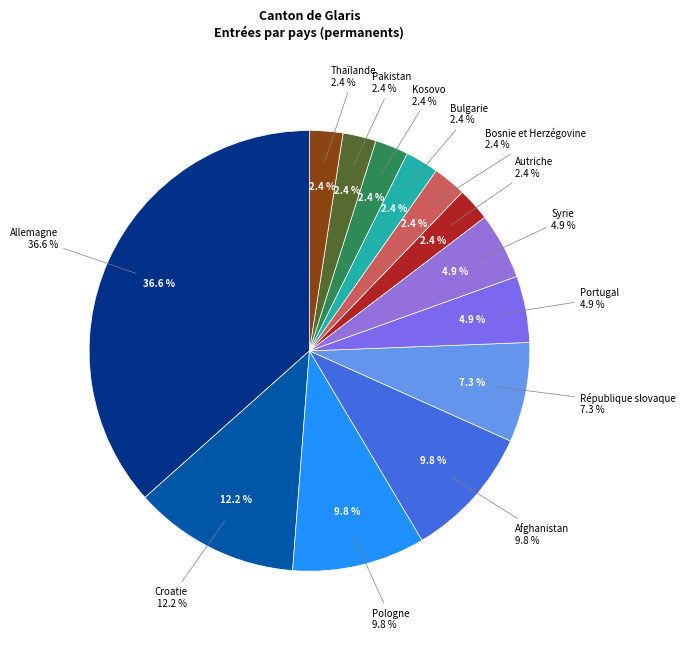

Is the sum of Pakistan and Afghanistan greater than half?

No